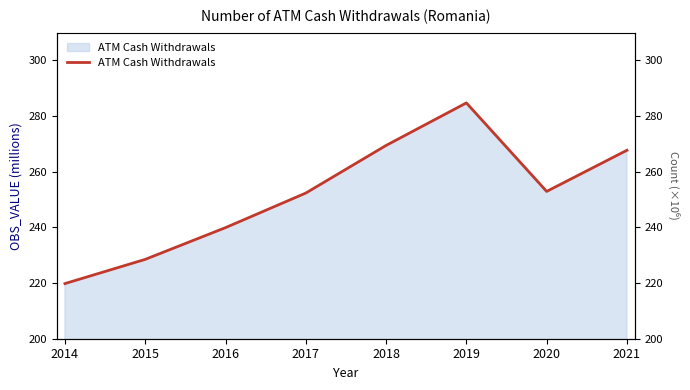

The value at 2015 is 347.1. True or false?

False